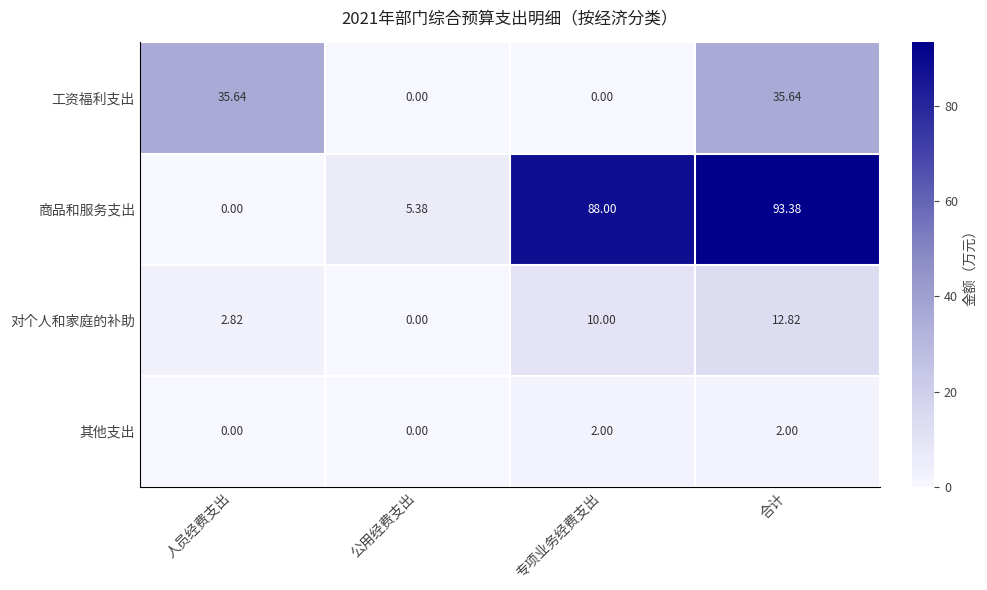

At which label does 对个人和家庭的补助 reach its minimum?

公用经费支出